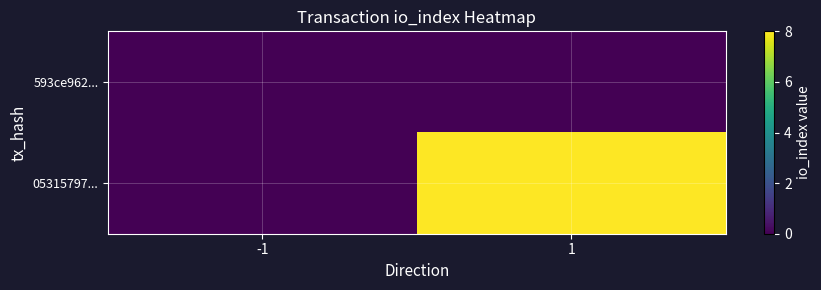

At how many categories does at least one series exceed 0?

1